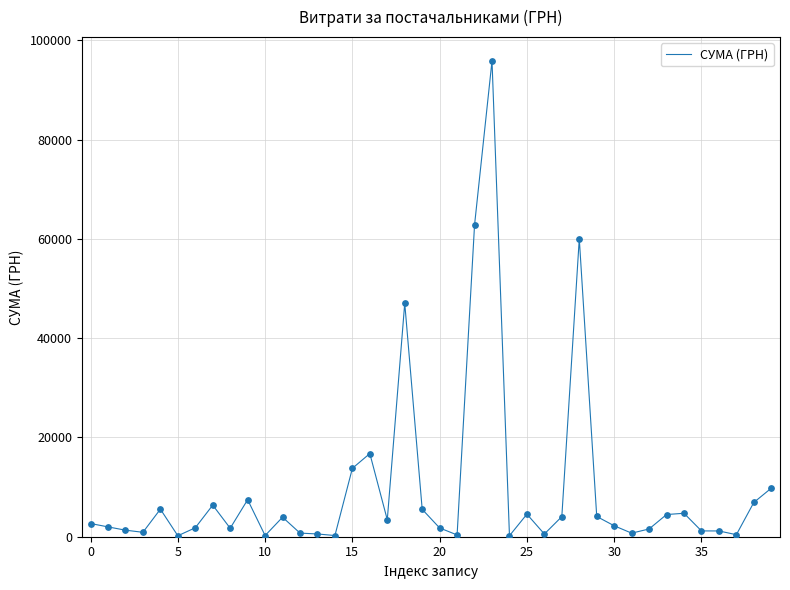

What is the greatest value displayed?

95891.7